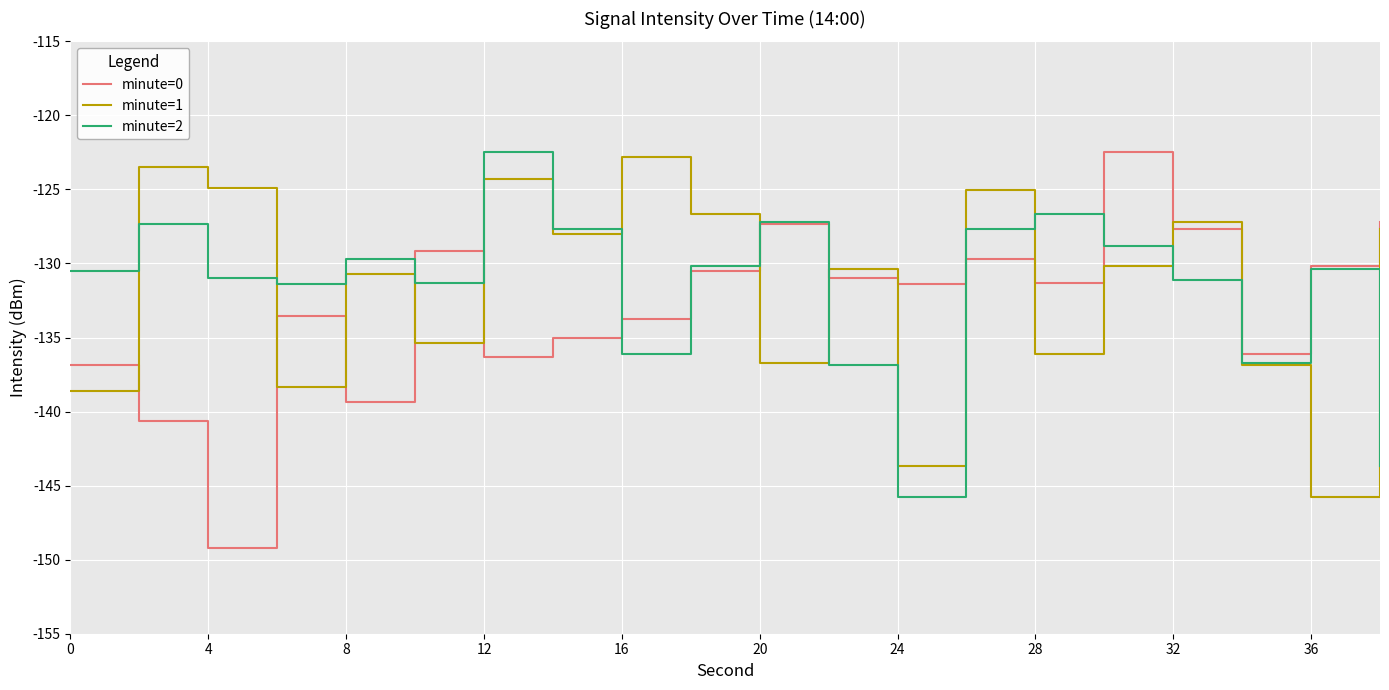

True or false: minute=1 and minute=2 intersect in this chart.

True